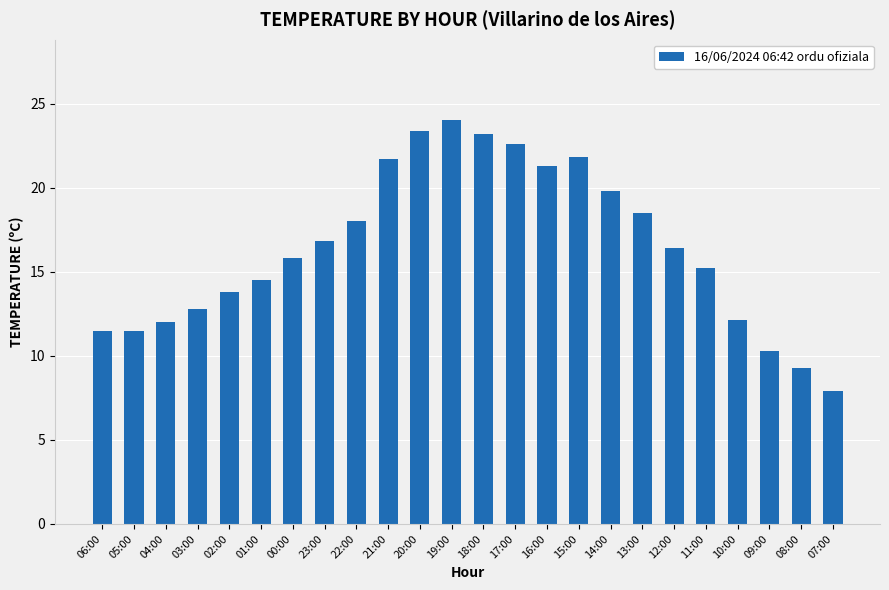

What is the approximate value at 04:00?

12.0